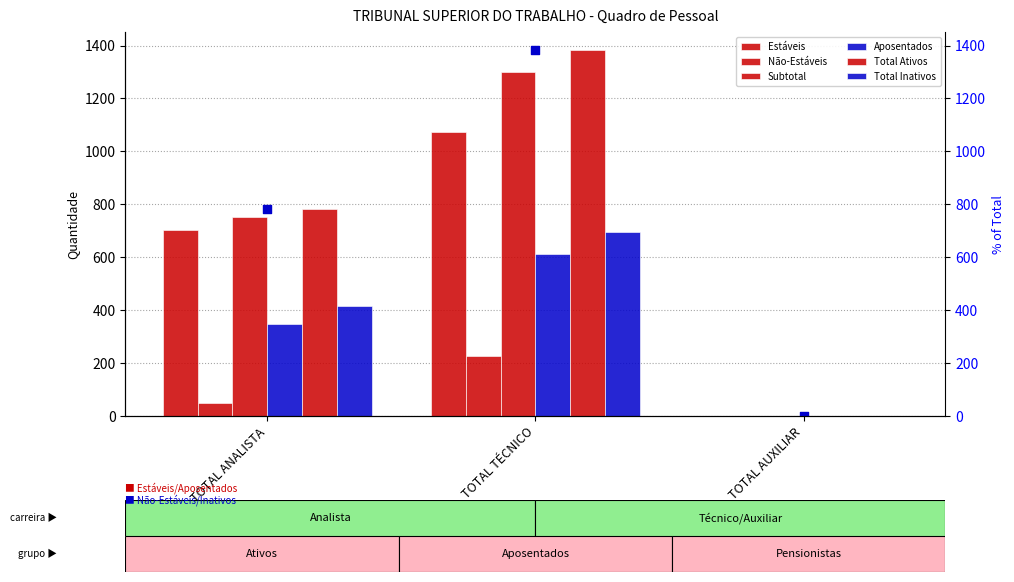

Which series has the largest total across all categories?

Total Ativos